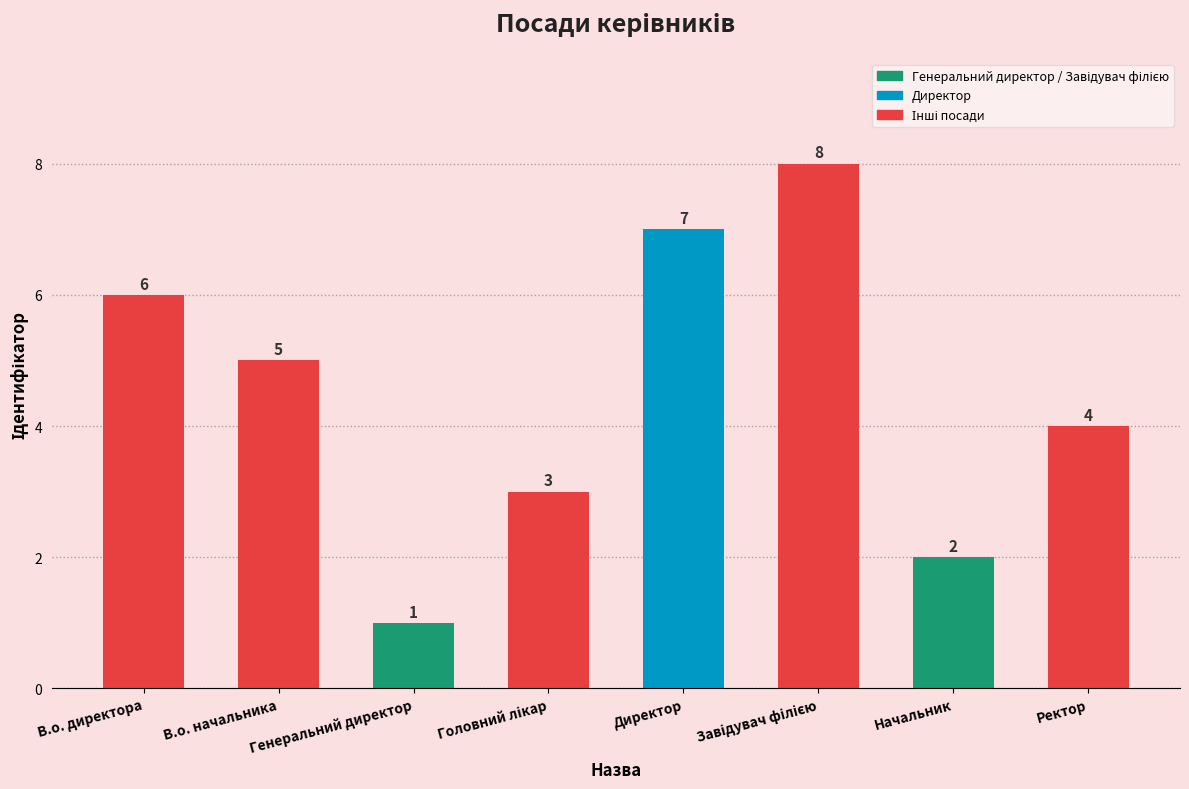

What is the greatest value displayed?

8